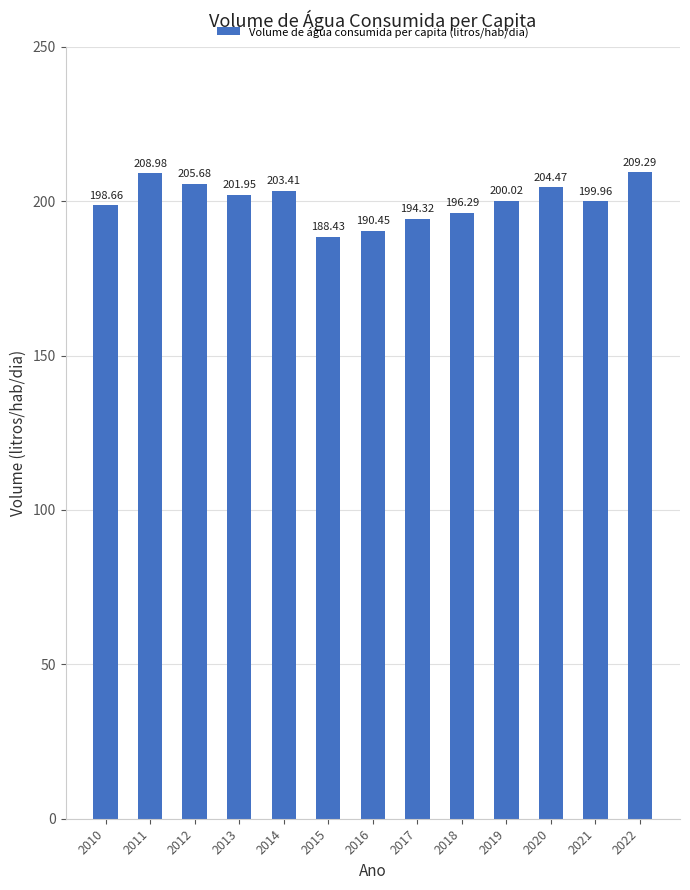

Read the value at 2020.

204.5